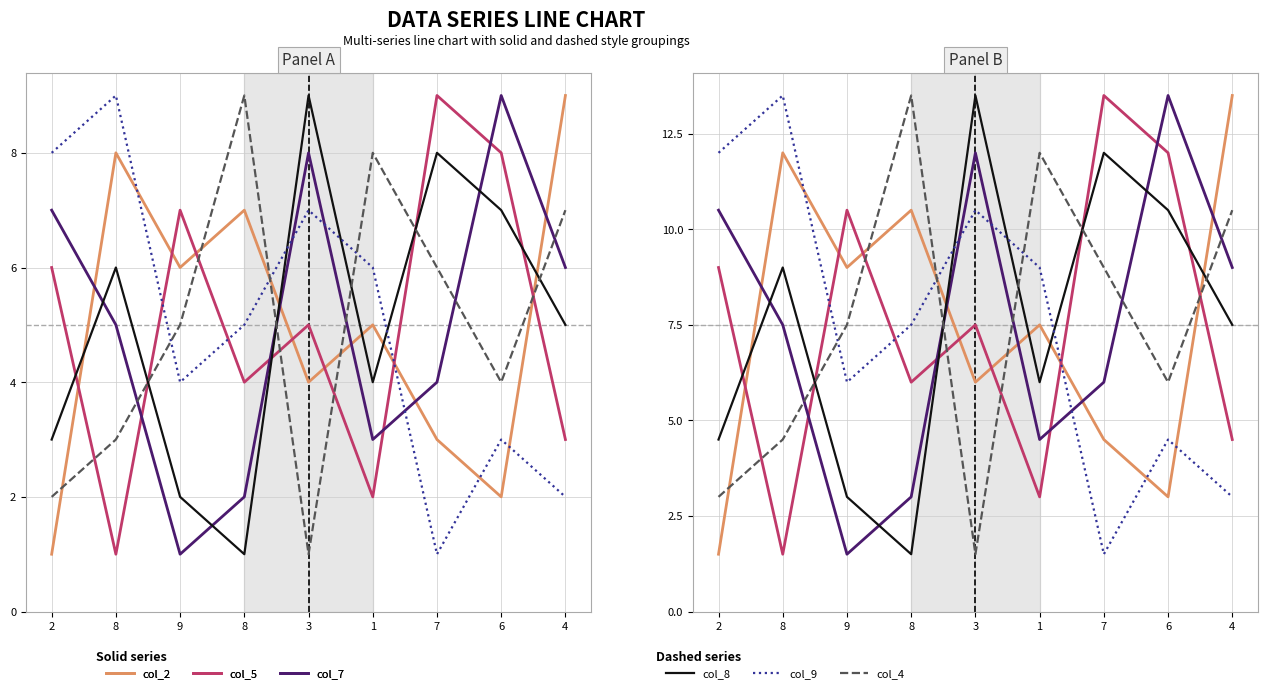

List the series in order of their peak value, lowest first.

col_2, col_5, col_7, col_8, col_9, col_4